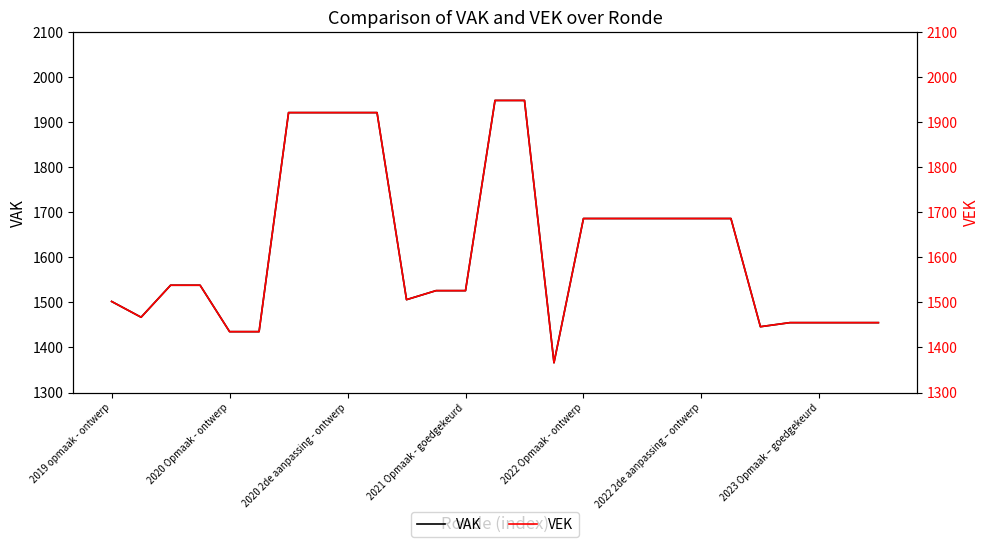

What is the minimum value for VEK?

1366